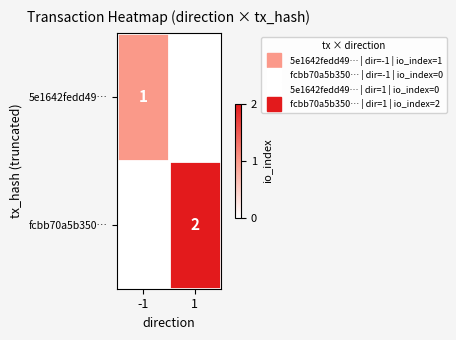

What is the difference between the highest and lowest values at 1?

2